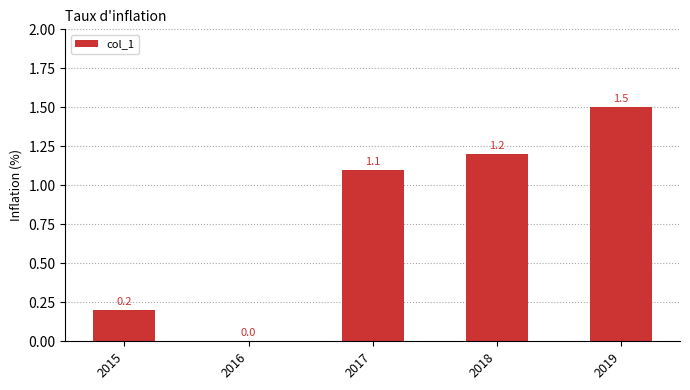

At which label is the value closest to 0?

2016